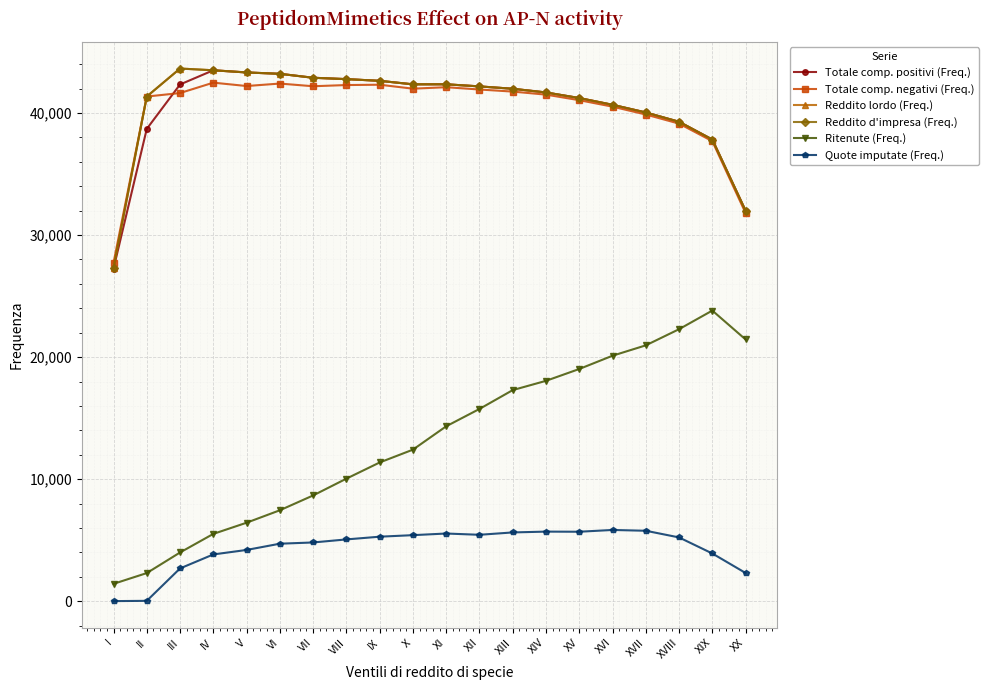

What position from the right is XVIII?

3